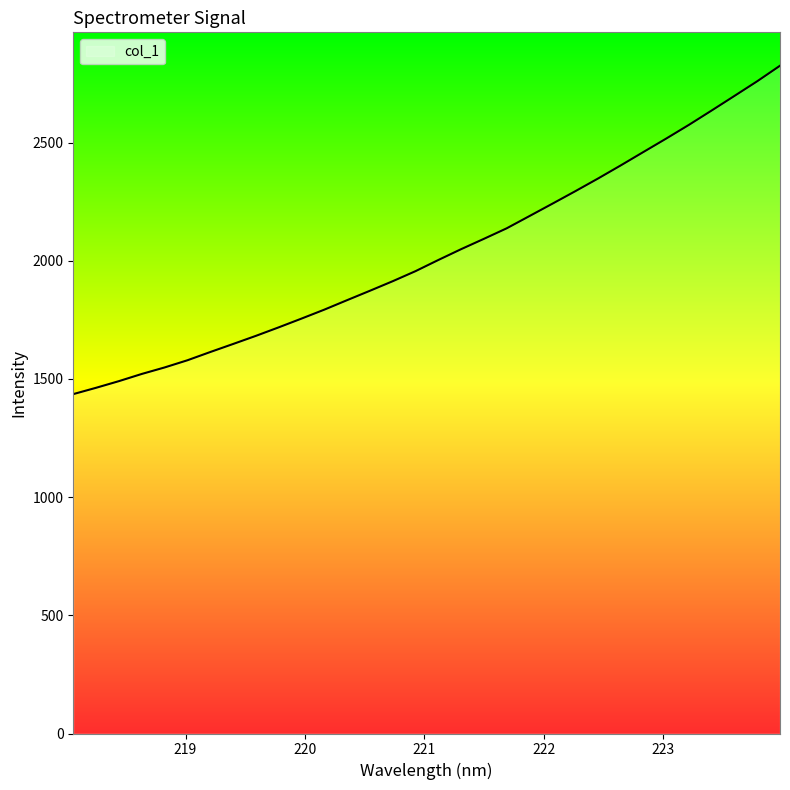

What is the smallest value displayed?

1436.0